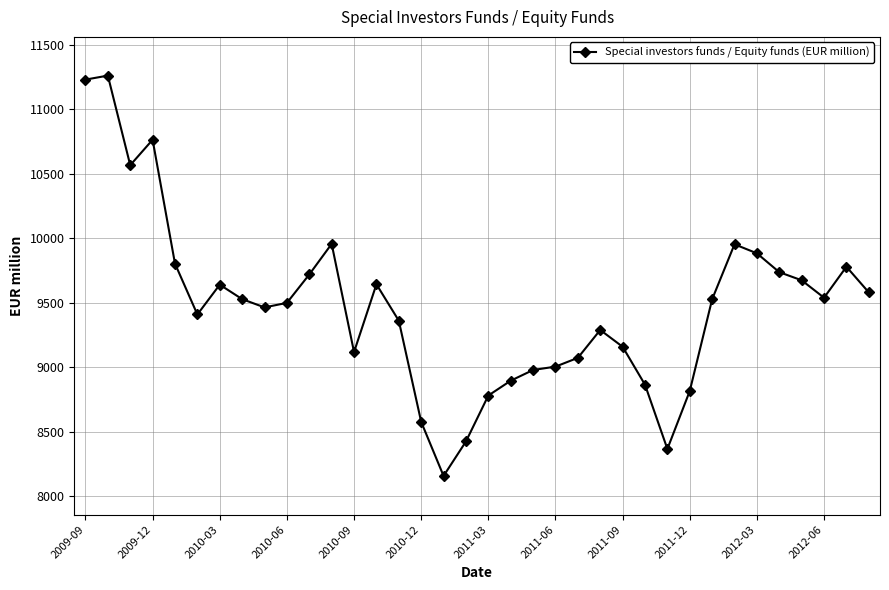

Count the number of categories in the chart.

36